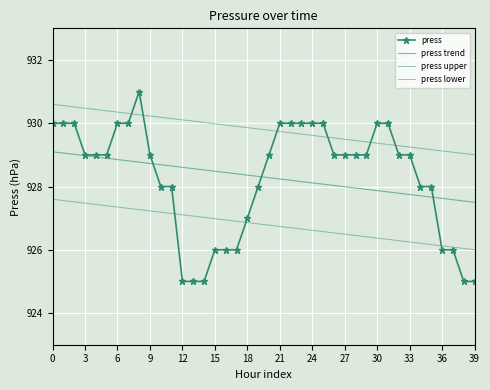

Reading left to right, transcribe all the data shown in this chart.

press: 930.0	930.0	930.0	929.0	929.0	929.0	930.0	930.0	931.0	929.0	928.0	928.0	925.0	925.0	925.0	926.0	926.0	926.0	927.0	928.0	929.0	930.0	930.0	930.0	930.0	930.0	929.0	929.0	929.0	929.0	930.0	930.0	929.0	929.0	928.0	928.0	926.0	926.0	925.0	925.0
press trend: 929.1	929.1	929.0	929.0	928.9	928.9	928.9	928.8	928.8	928.7	928.7	928.6	928.6	928.6	928.5	928.5	928.4	928.4	928.4	928.3	928.3	928.2	928.2	928.2	928.1	928.1	928.0	928.0	928.0	927.9	927.9	927.8	927.8	927.7	927.7	927.7	927.6	927.6	927.5	927.5
press upper: 930.6	930.6	930.5	930.5	930.4	930.4	930.4	930.3	930.3	930.2	930.2	930.1	930.1	930.1	930.0	930.0	929.9	929.9	929.9	929.8	929.8	929.7	929.7	929.7	929.6	929.6	929.5	929.5	929.5	929.4	929.4	929.3	929.3	929.2	929.2	929.2	929.1	929.1	929.0	929.0
press lower: 927.6	927.6	927.5	927.5	927.4	927.4	927.4	927.3	927.3	927.2	927.2	927.1	927.1	927.1	927.0	927.0	926.9	926.9	926.9	926.8	926.8	926.7	926.7	926.7	926.6	926.6	926.5	926.5	926.5	926.4	926.4	926.3	926.3	926.2	926.2	926.2	926.1	926.1	926.0	926.0